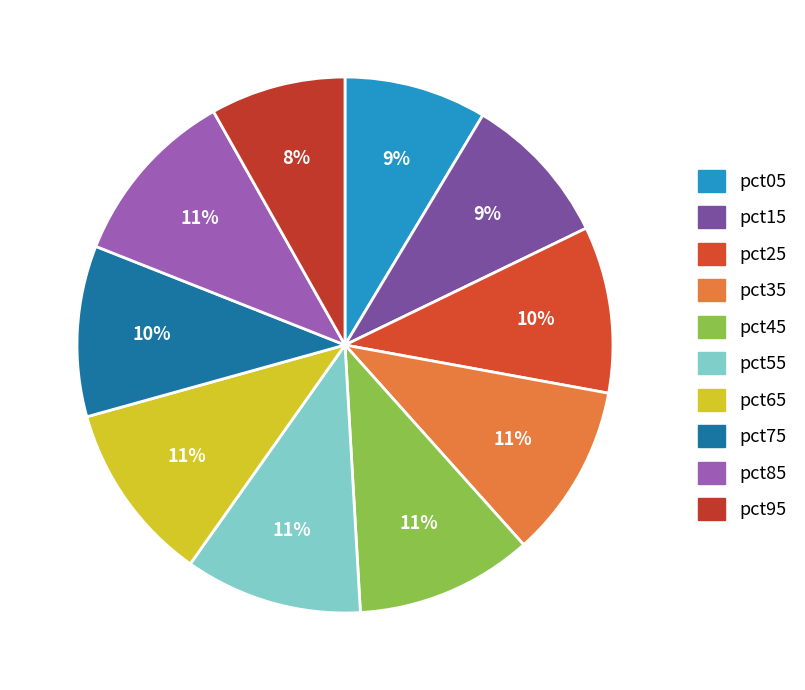

What is the total percentage of pct75 and pct55?

21.0%